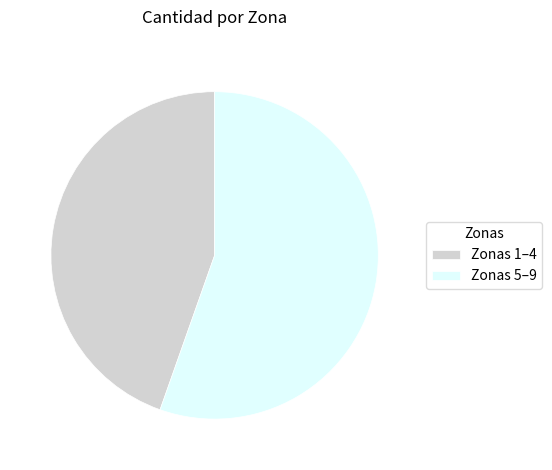

What is the ratio of the value at Zonas 5–9 to the value at Zonas 1–4?

1.2